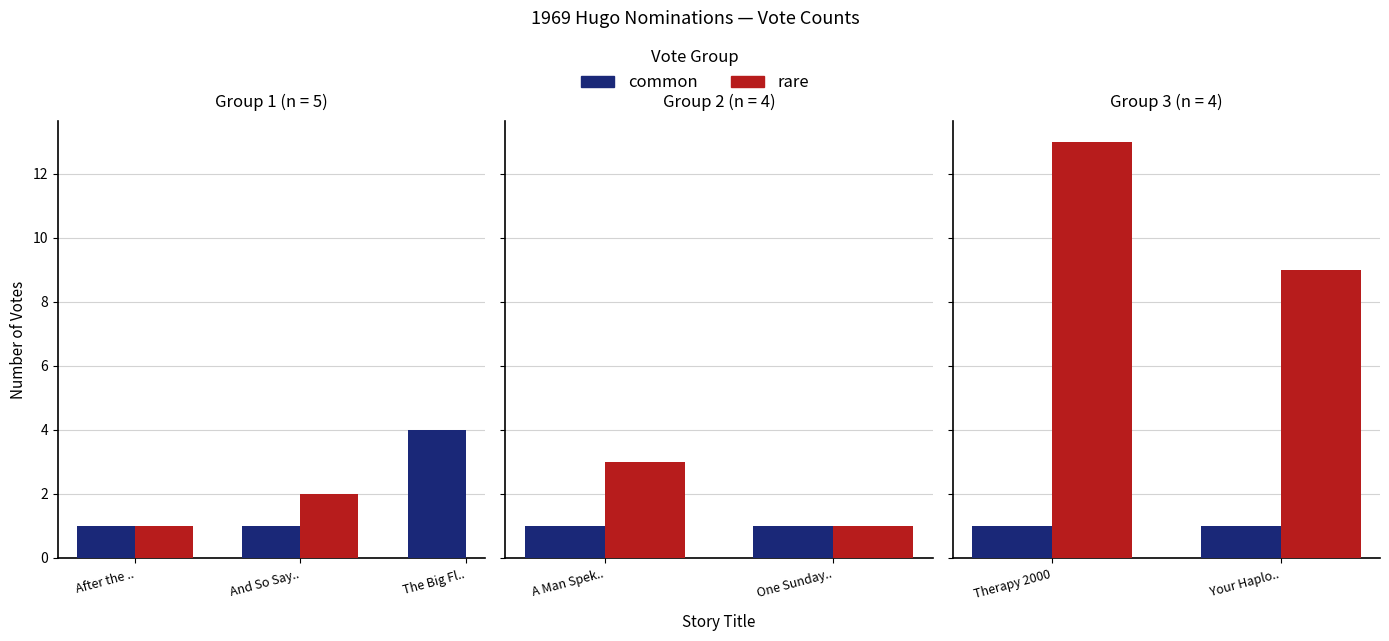

Are the bars horizontal?

No